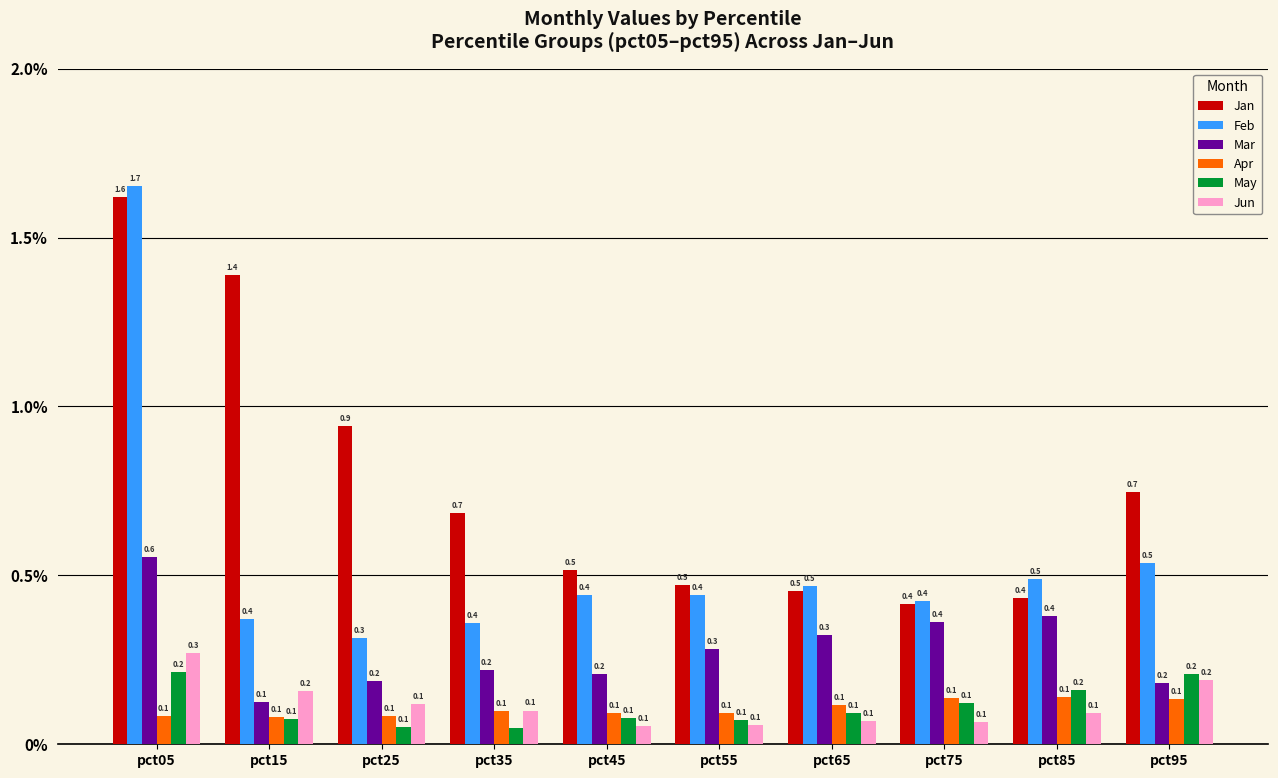

Is the value of May at pct15 greater than the value of Mar at pct85?

No